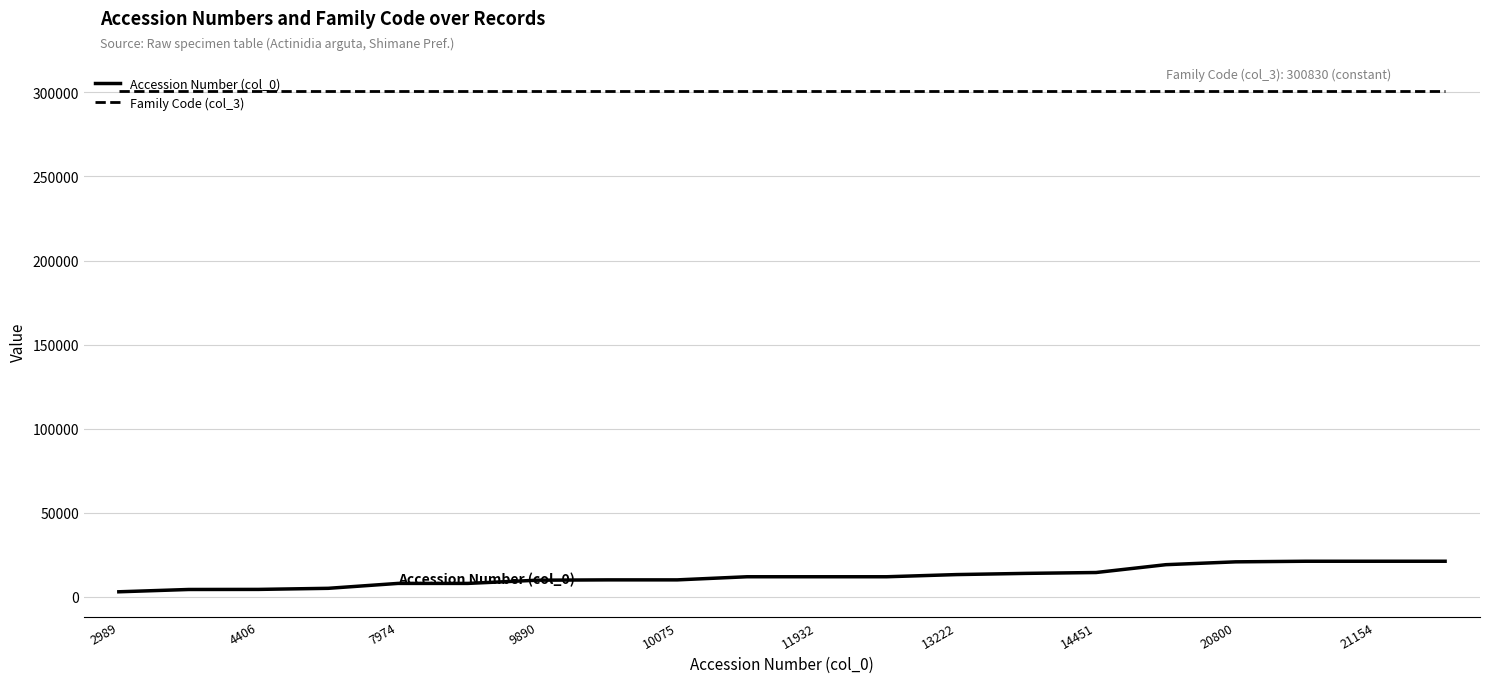

How many lines are shown in the chart?

2